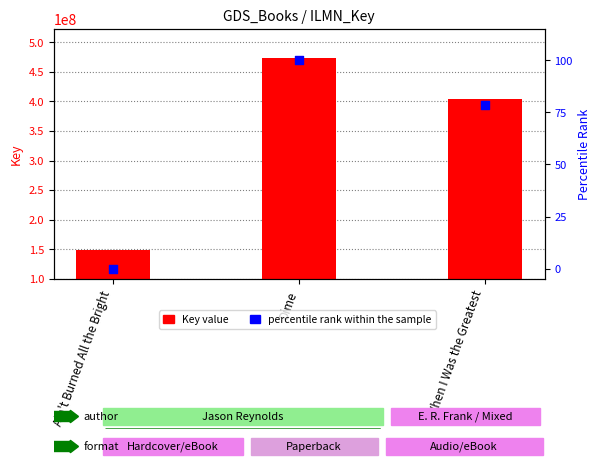

Which series has the largest total across all categories?

Key value